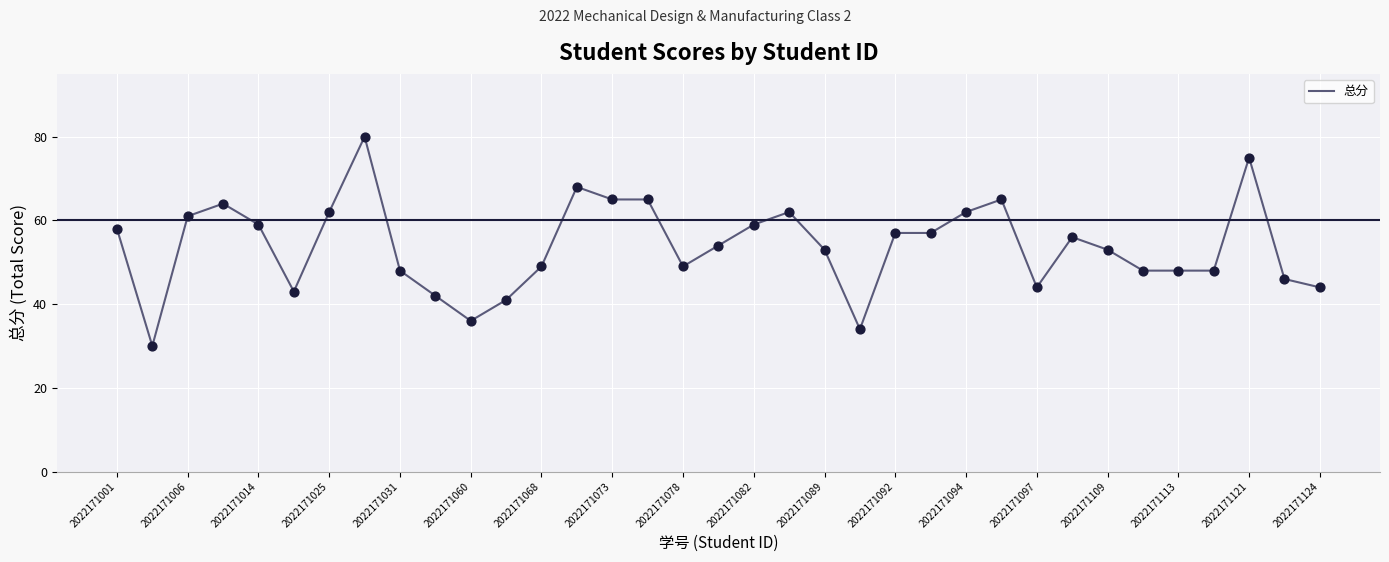

What is the difference between the maximum and minimum values?

50